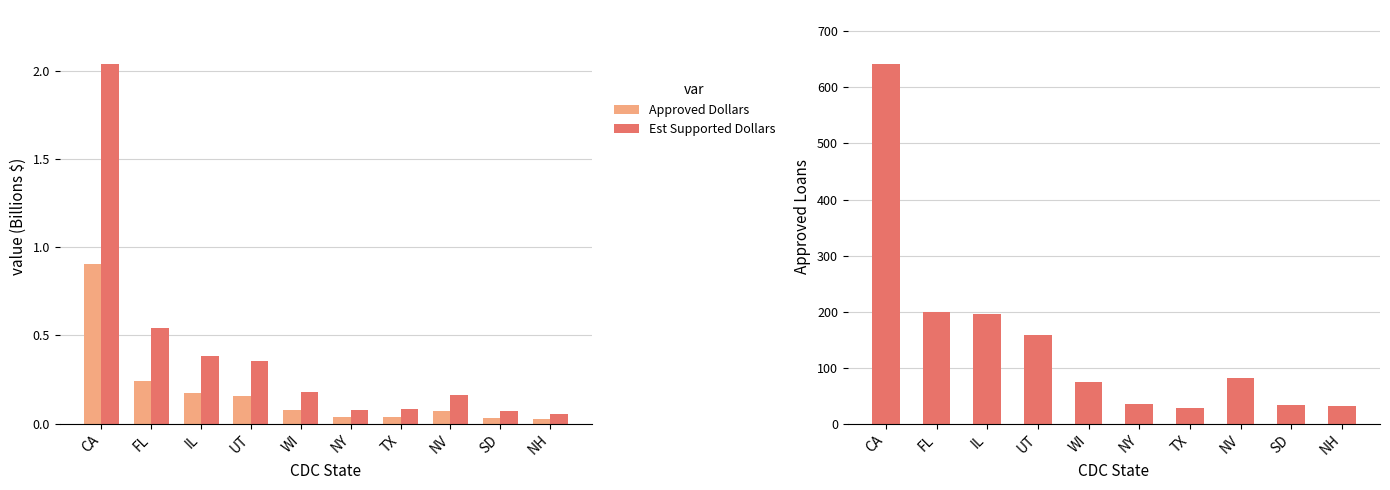

At which label does Approved Loans reach its peak?

CA